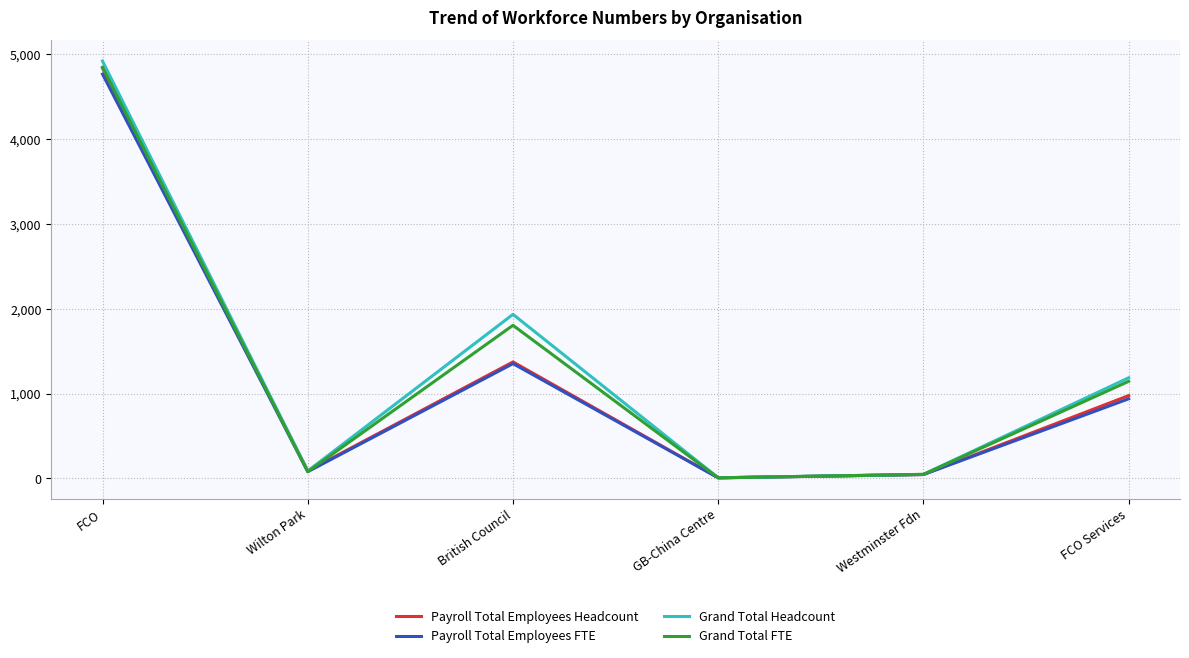

What is the highest value of the Grand Total Headcount series?

4921.0